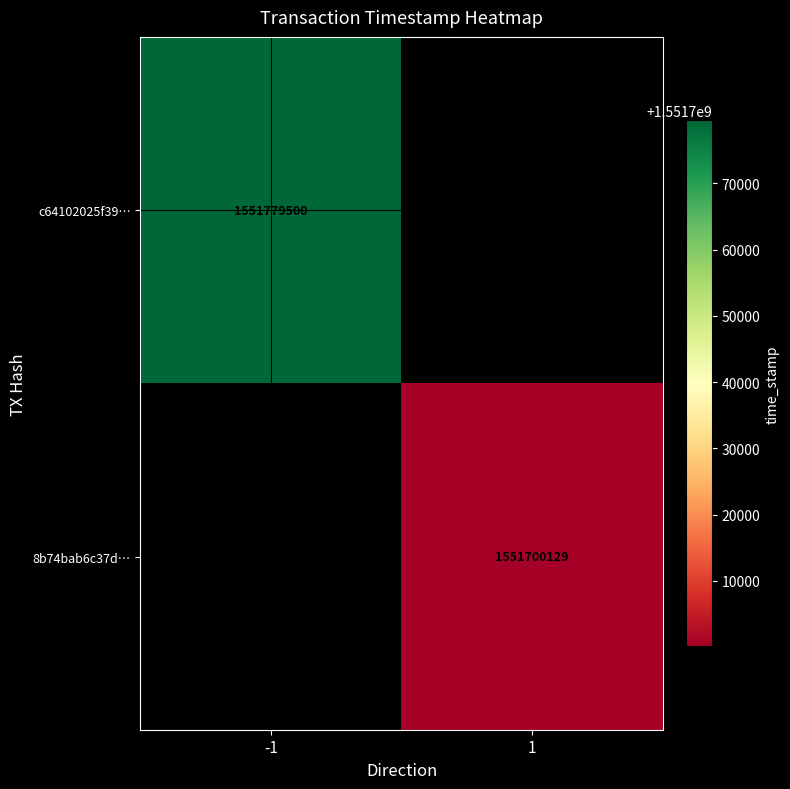

The value of 8b74bab6c37d… at 1 is 2253323507. True or false?

False